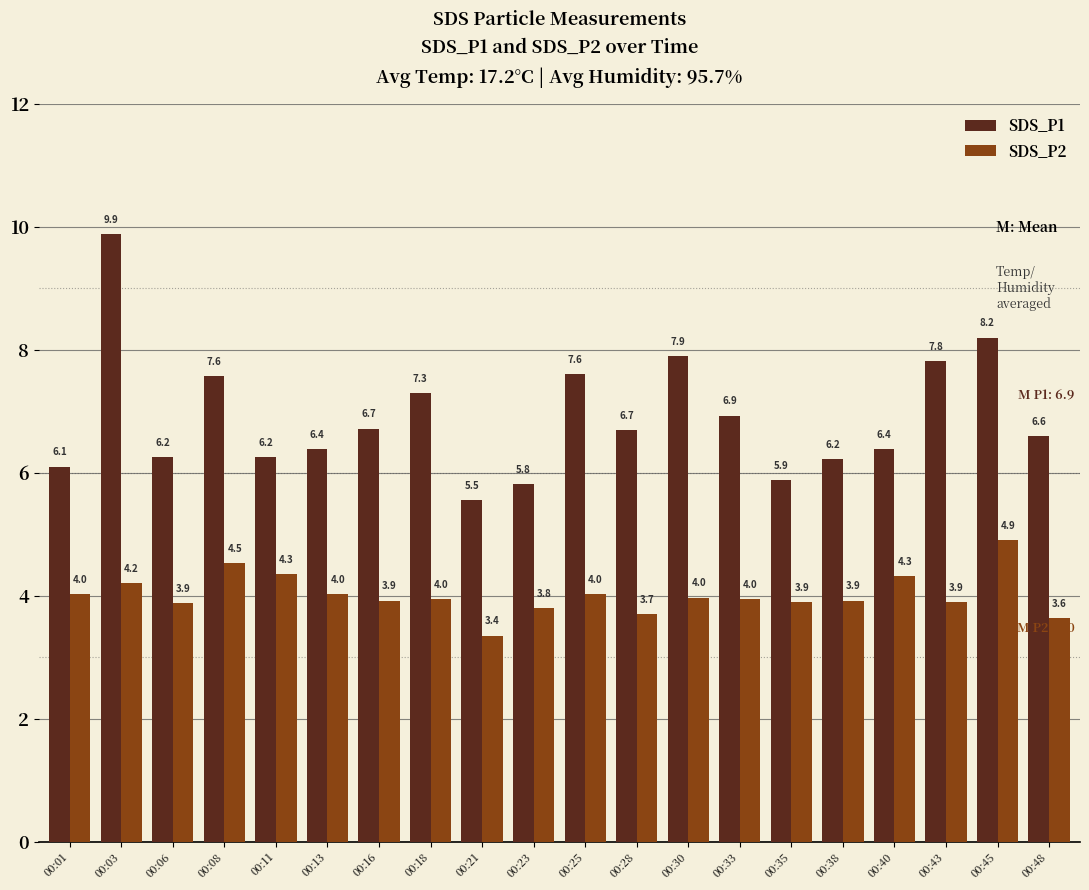

What is the value of the SDS_P1 bar at the 4th from the left?

7.6